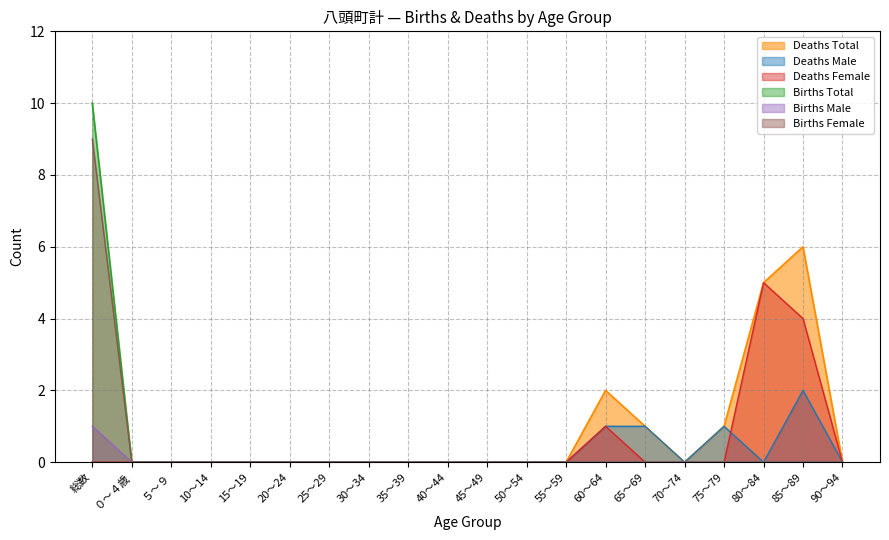

Rank the series by their maximum value, from highest to lowest.

Births Total, Births Female, Deaths Total, Deaths Female, Deaths Male, Births Male